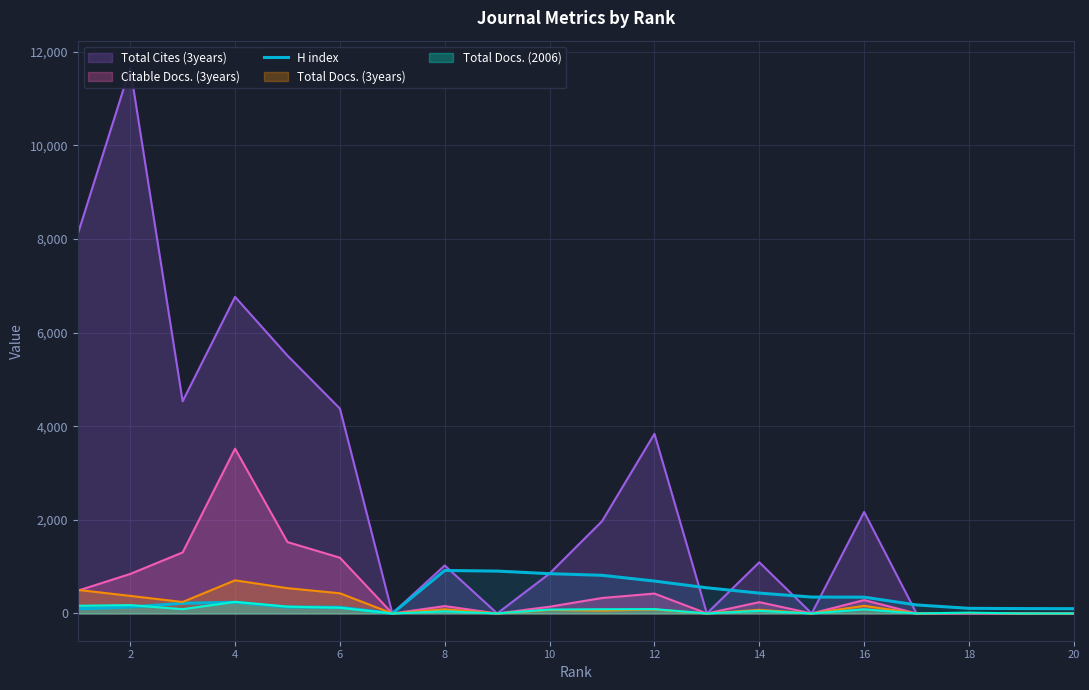

How many categories are shown in the chart?

20